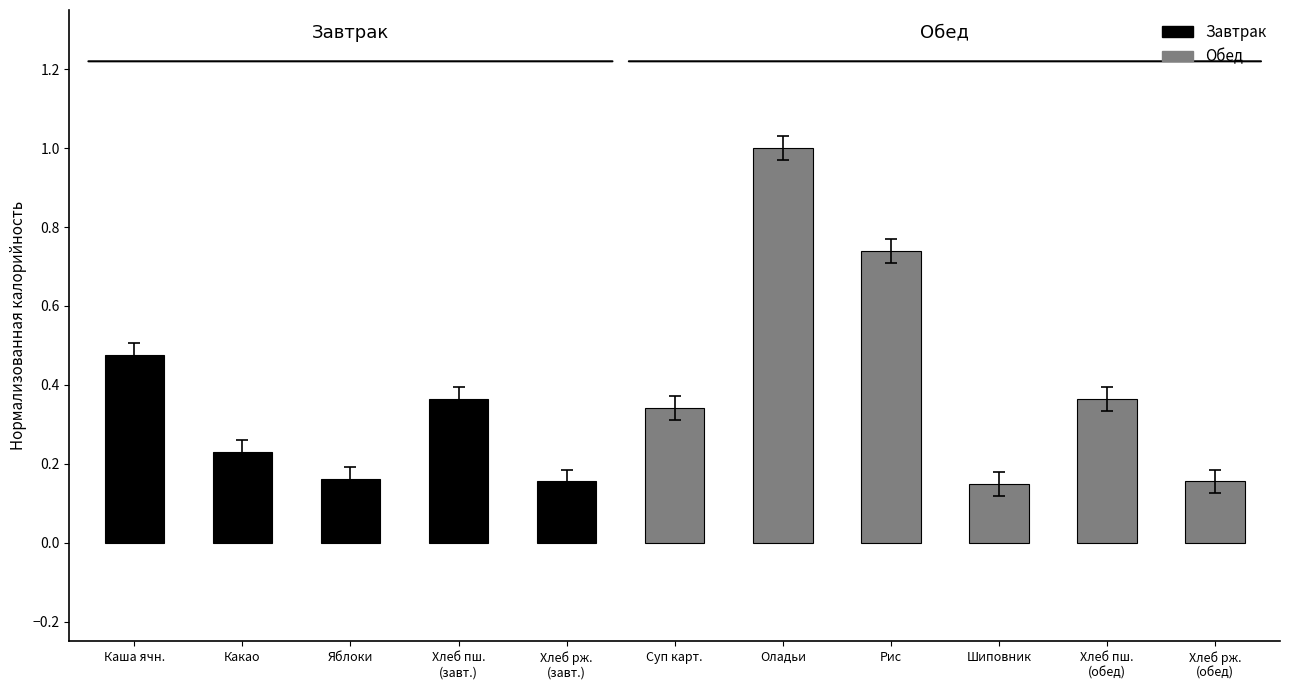

What is the maximum value shown in the chart?

1.0